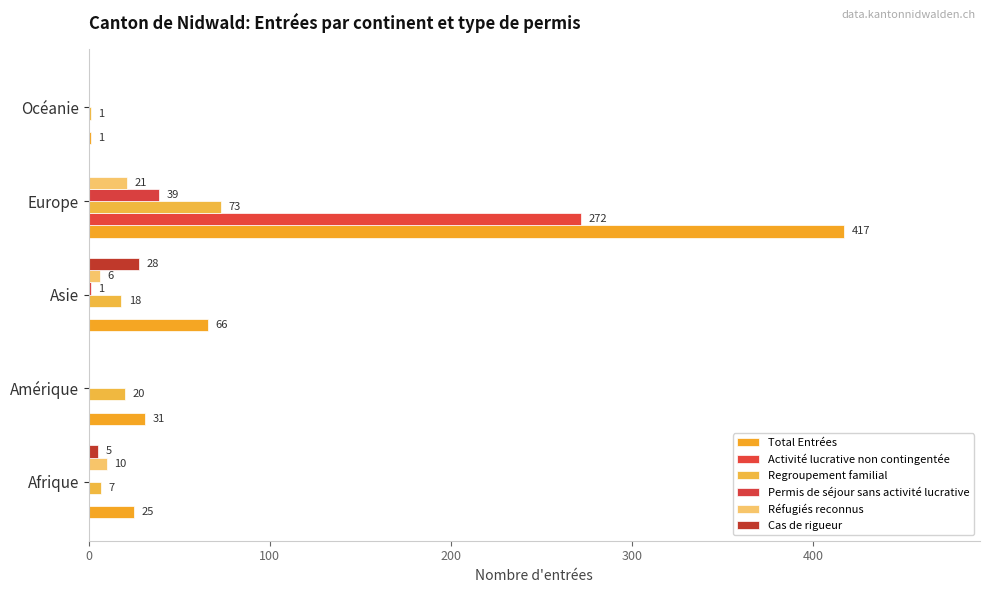

How many Réfugiés reconnus values are between 0 and 10?

4